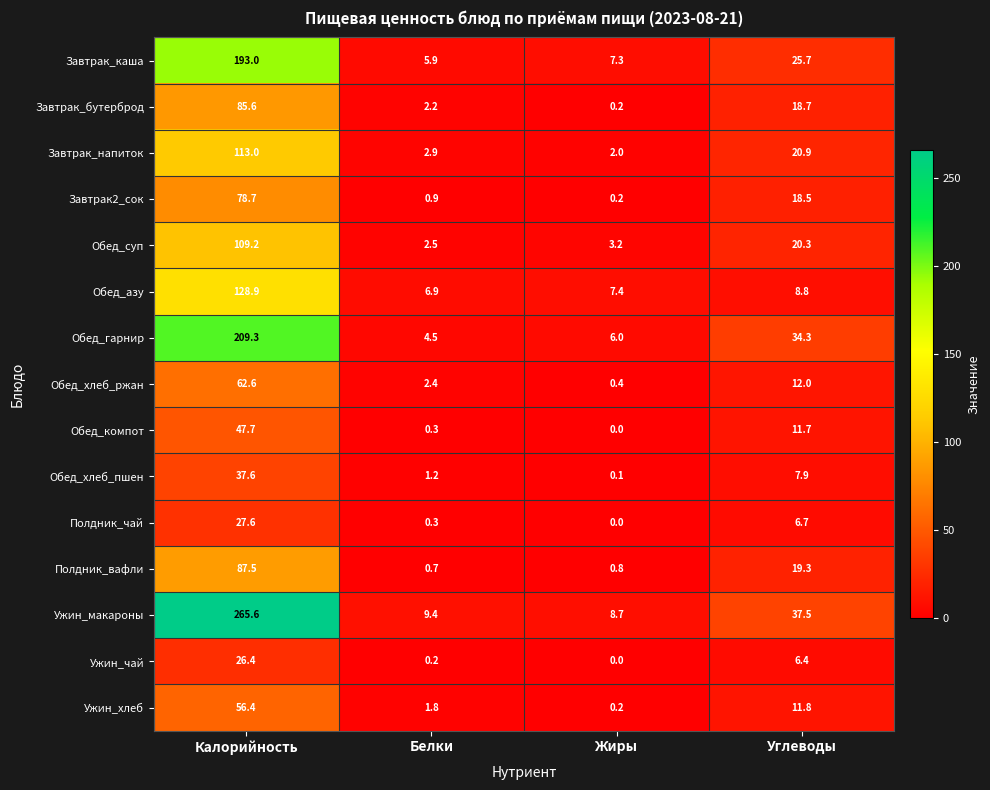

Which label corresponds to the smallest value in the chart?

Жиры